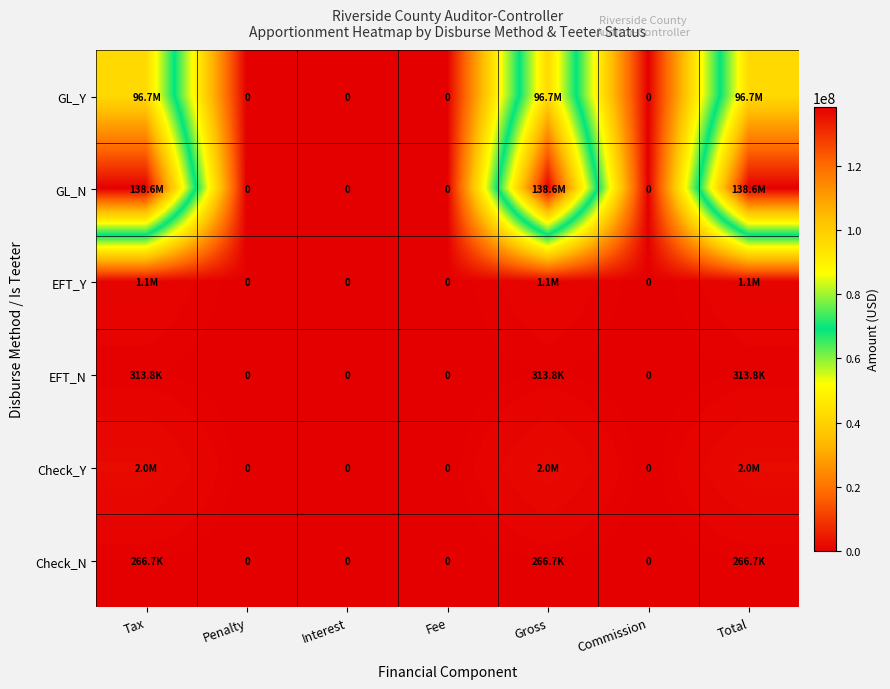

Rank the series by their maximum value, from highest to lowest.

GL_N, GL_Y, Check_Y, EFT_Y, EFT_N, Check_N